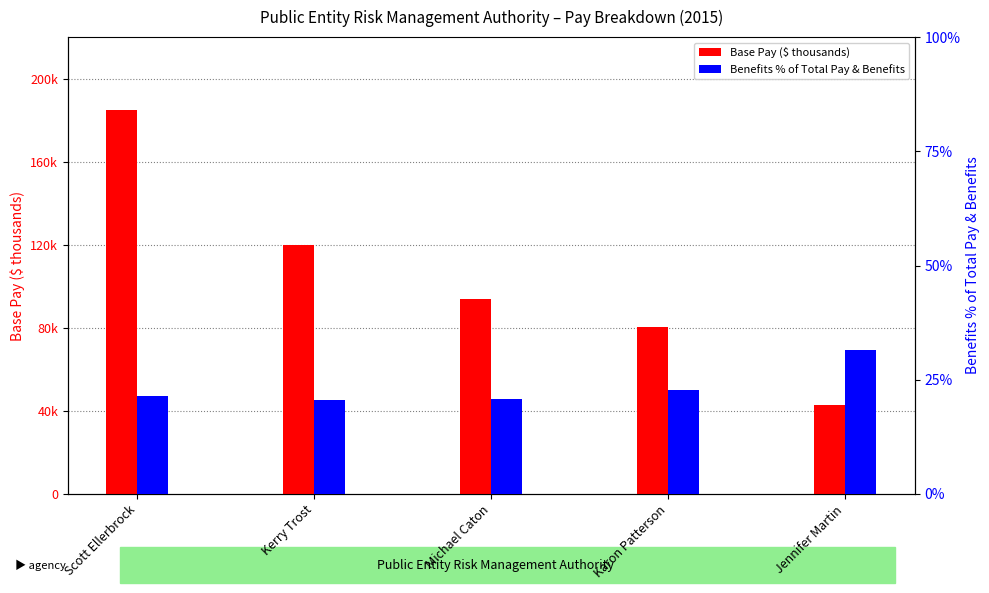

How many values in the Base Pay ($ thousands) series are below 93?

2